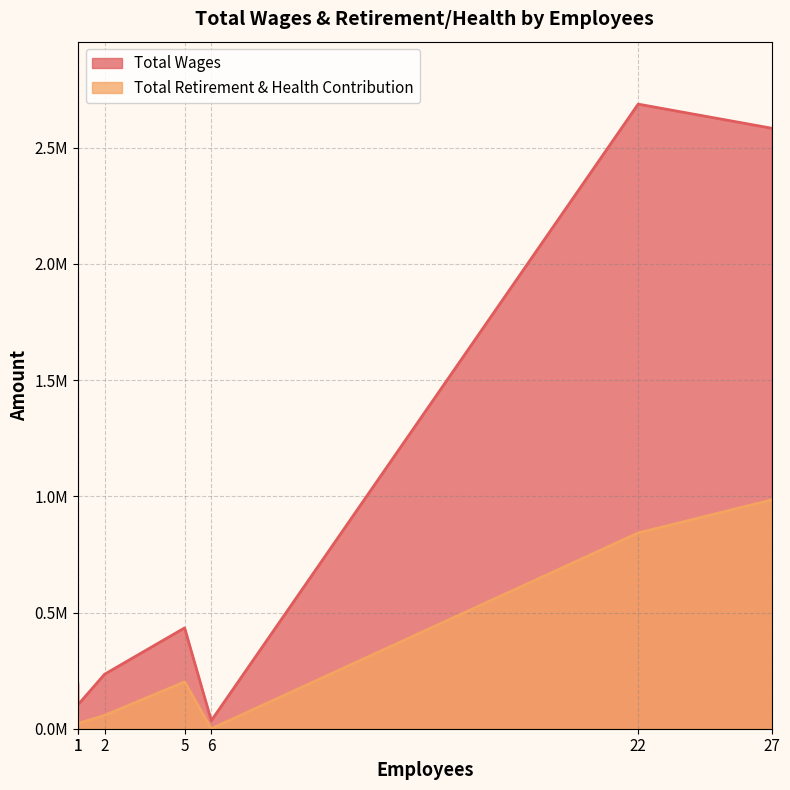

True or false: Total Retirement & Health Contribution and Total Wages cross at least once.

False